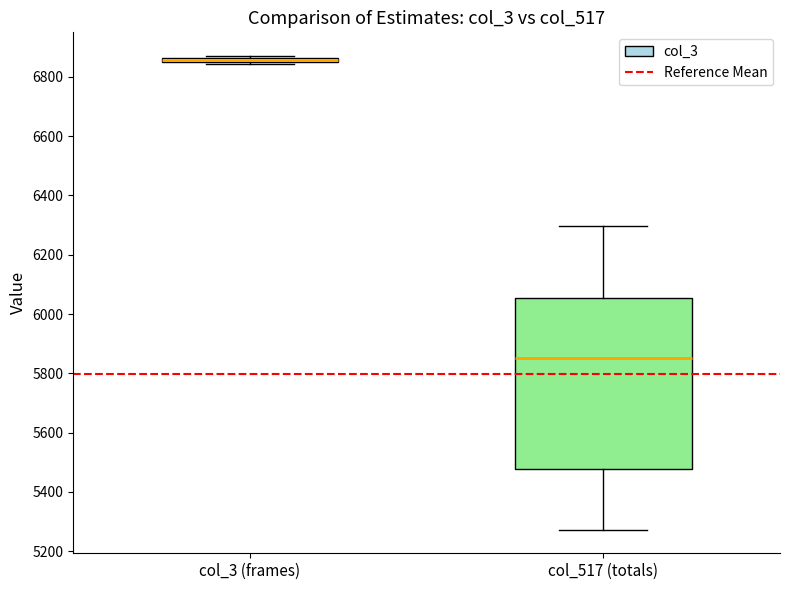

Where is the lower edge of the box for col_3 (frames) on the y-axis? The values are not printed on the chart, so give them approximately, as read against the axis.

6840